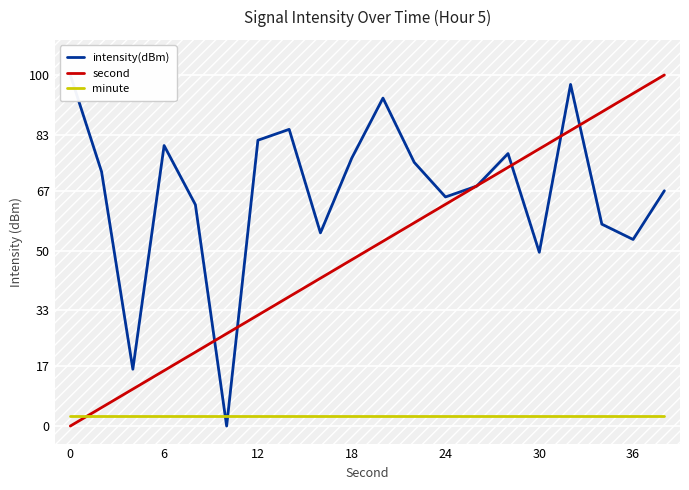

How many intersections are there between second and minute?

1